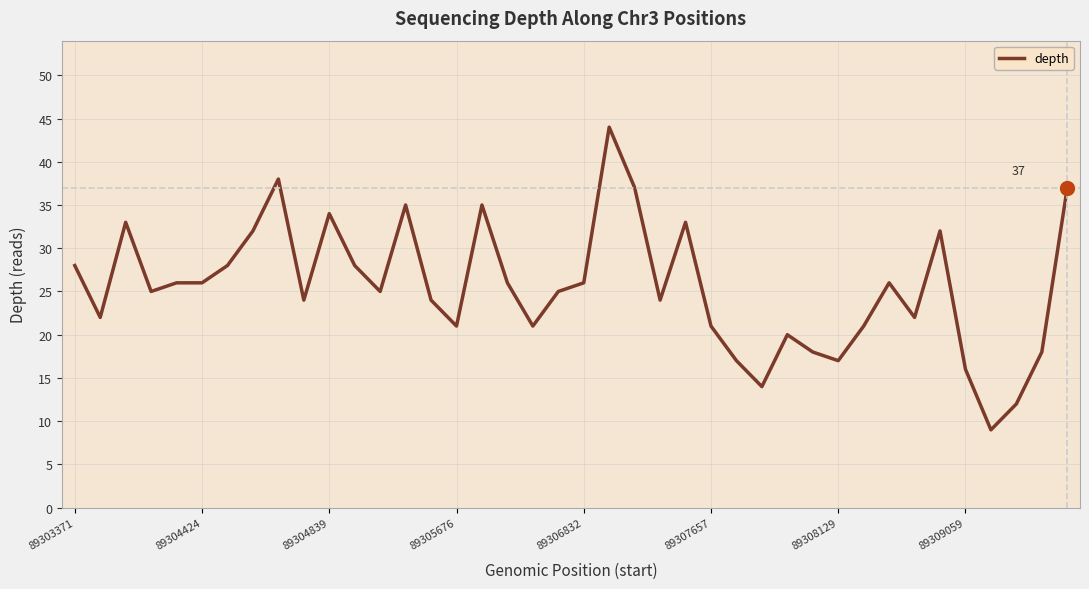

What is the difference between the maximum and minimum values?

35